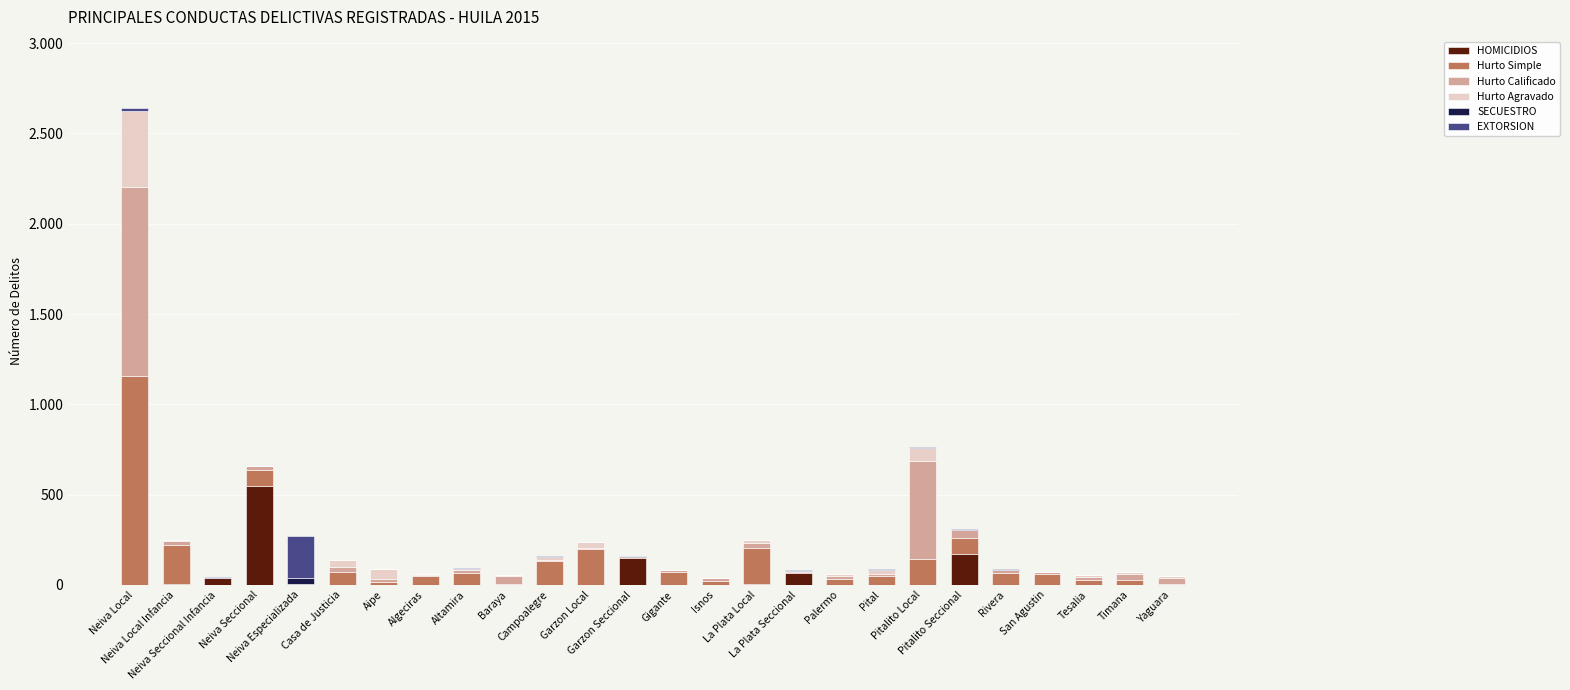

List the labels in order of SECUESTRO value, smallest first.

Neiva Local, Neiva Local Infancia, Neiva Seccional Infancia, Casa de Justicia, Aipe, Algeciras, Altamira, Baraya, Campoalegre, Garzon Local, Gigante, Isnos, La Plata Local, Palermo, Pital, Pitalito Local, Rivera, San Agustin, Tesalia, Timana, Yaguara, Neiva Seccional, Pitalito Seccional, La Plata Seccional, Garzon Seccional, Neiva Especializada